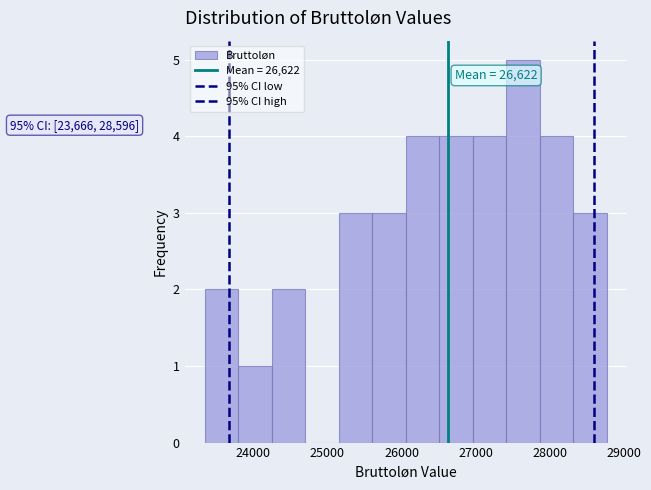

Over which range of the x-axis is the bar tallest?

27400 to 27900